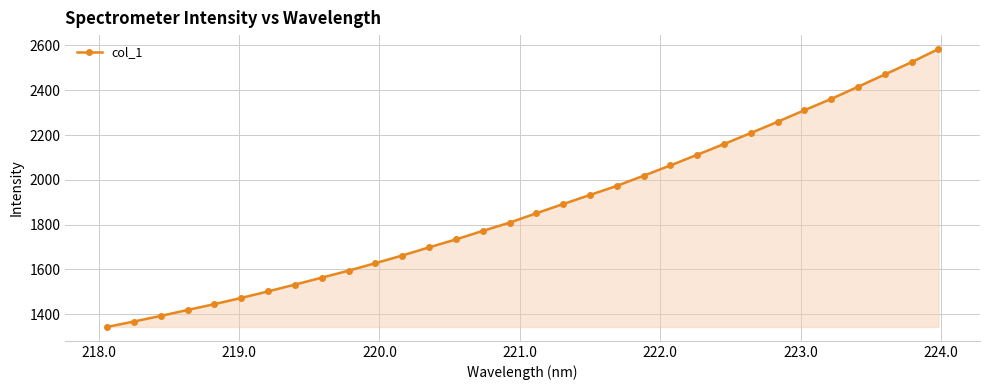

What is the difference between the second highest and minimum values?

1183.1